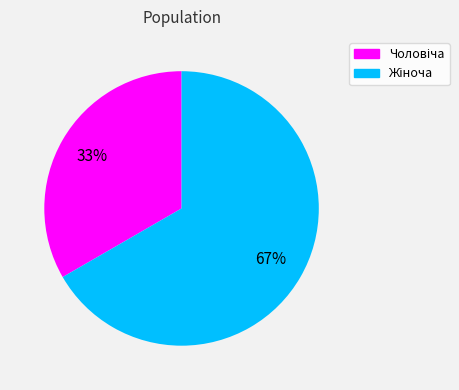

Is there any slice that represents more than half of the pie?

Yes